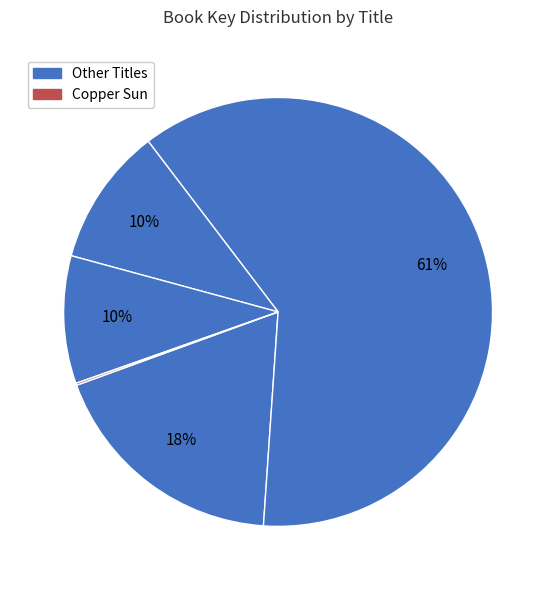

To the nearest percent, what is the average slice percentage?

20%